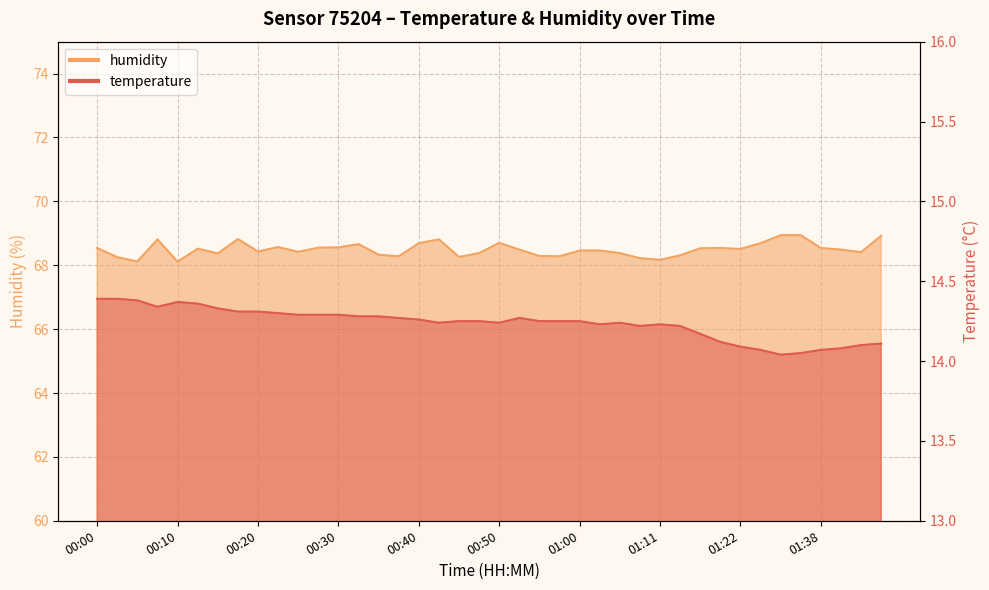

What position from the left is 00:25?

11